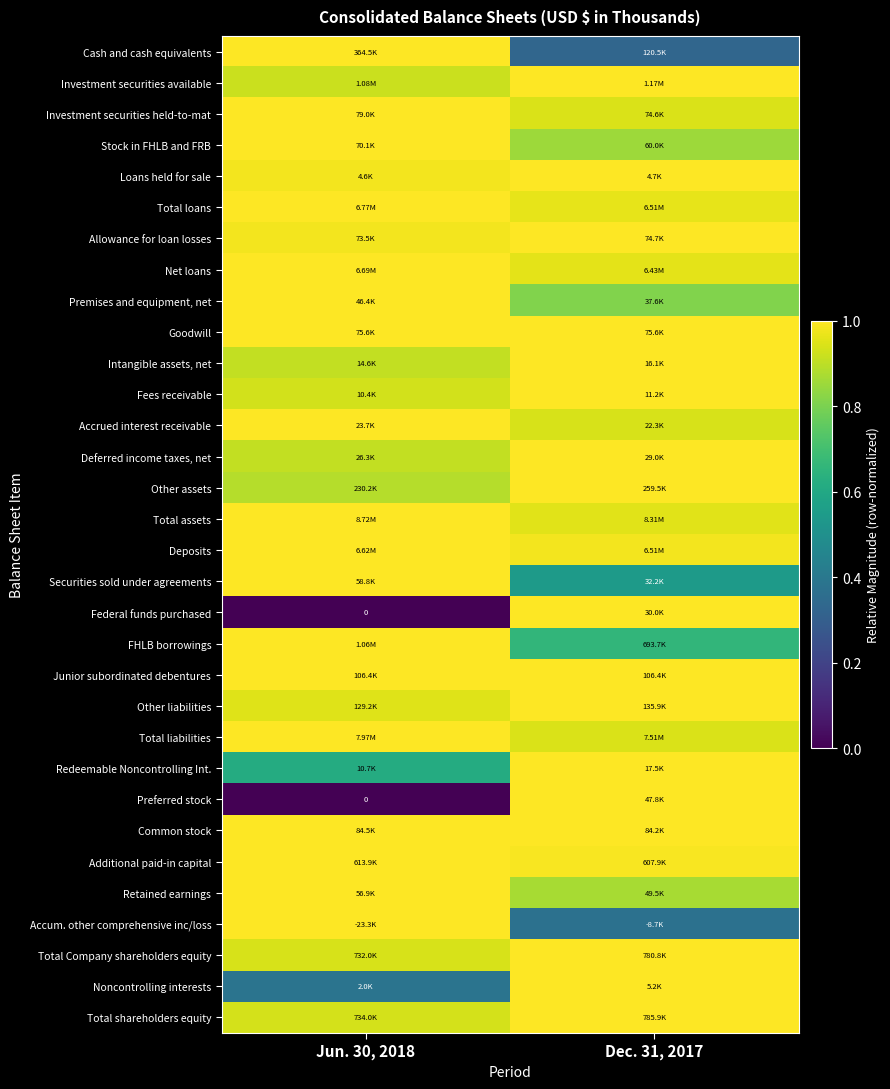

How many data points does each series have?

2